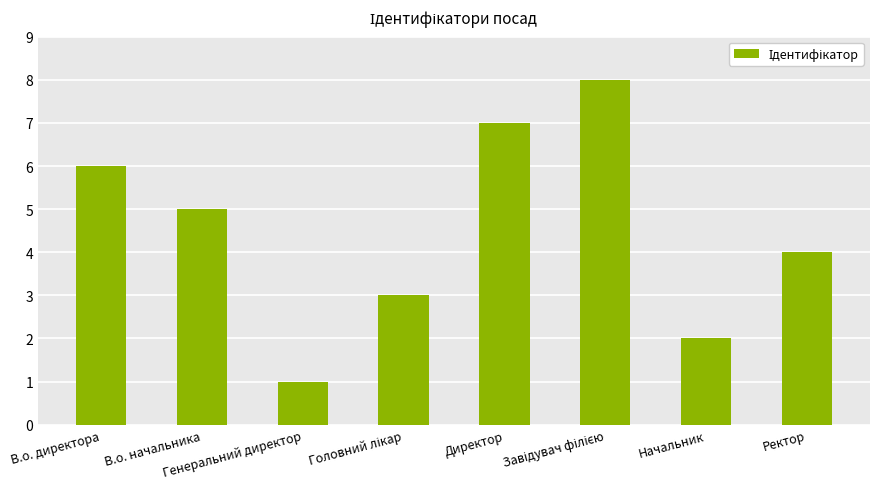

What is the difference between the maximum and second lowest values?

6